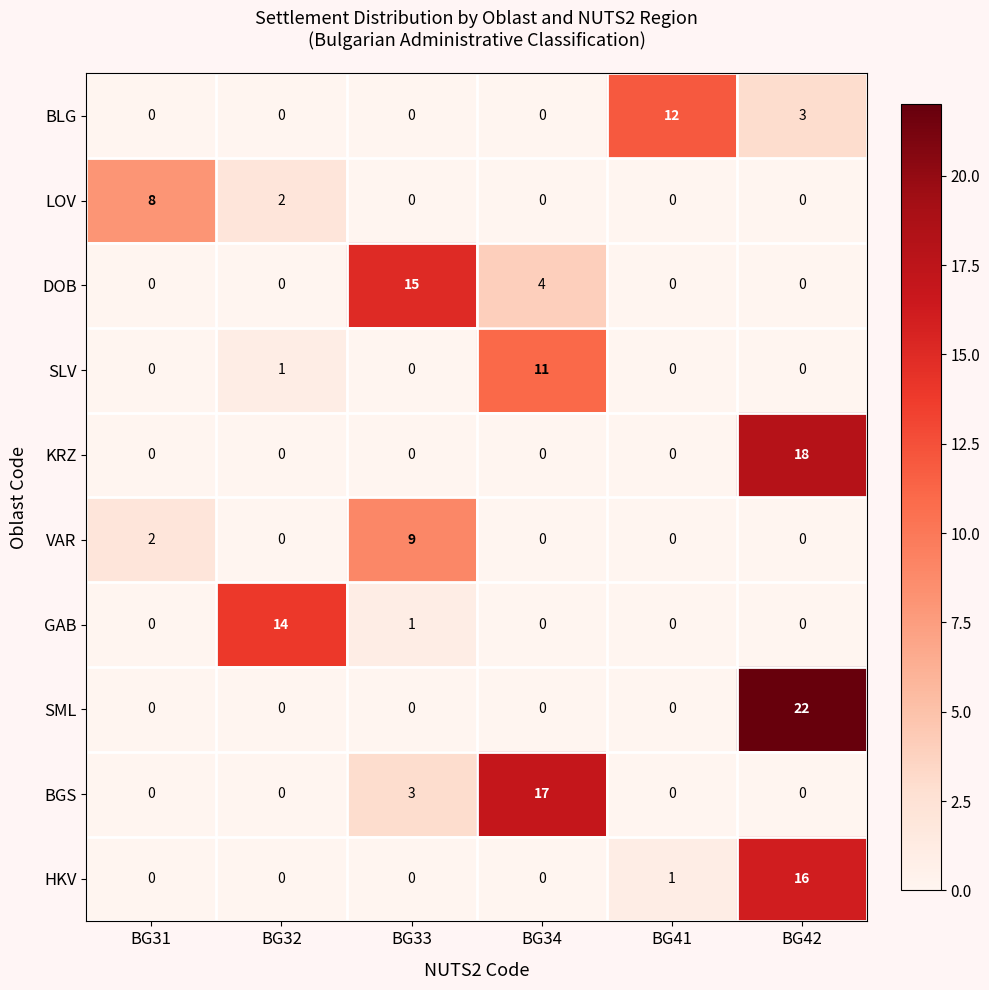

Count the number of data series in this chart.

10